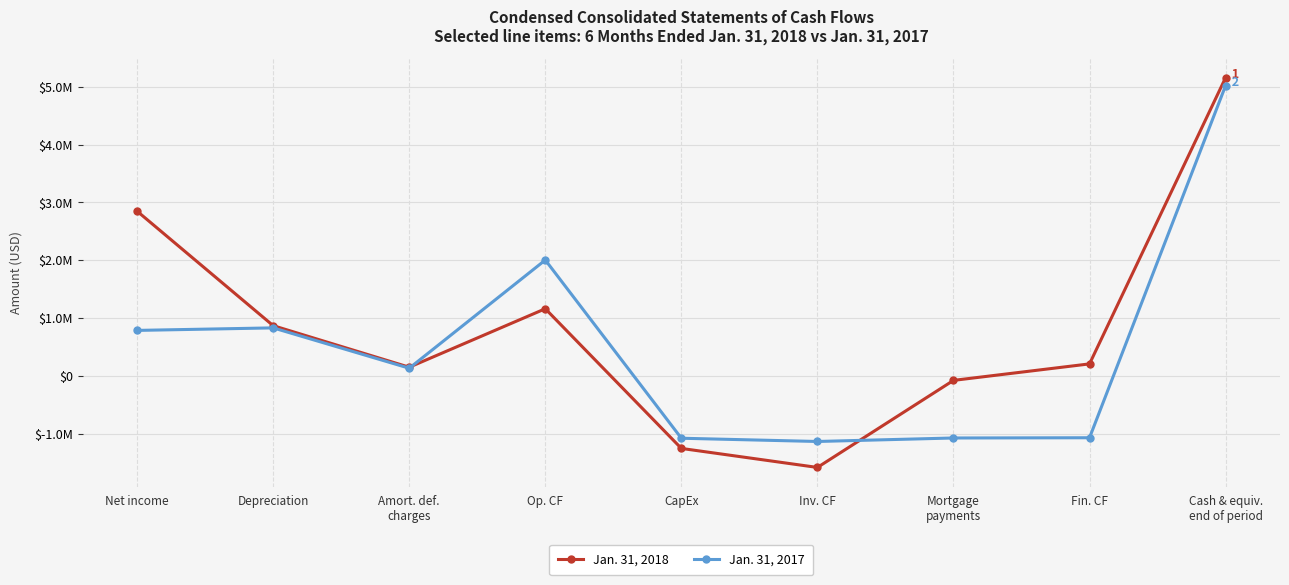

Is this an area chart (filled region under the line)?

No